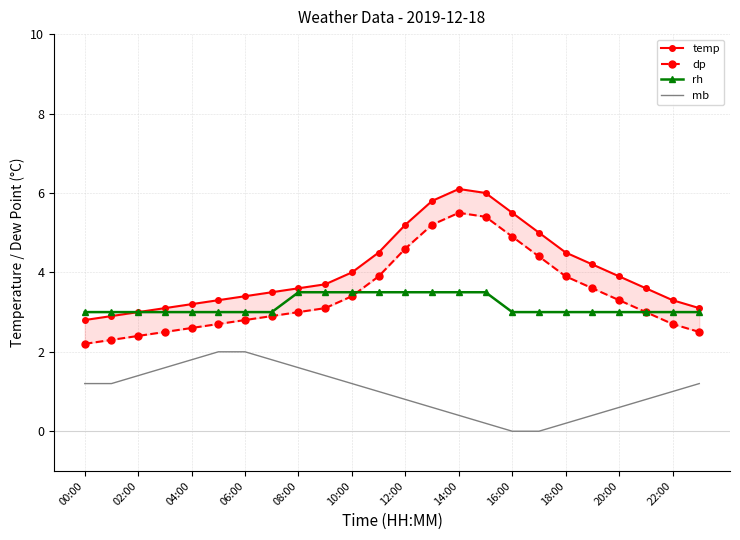

True or false: rh has more than 0 points higher than both neighbors.

False